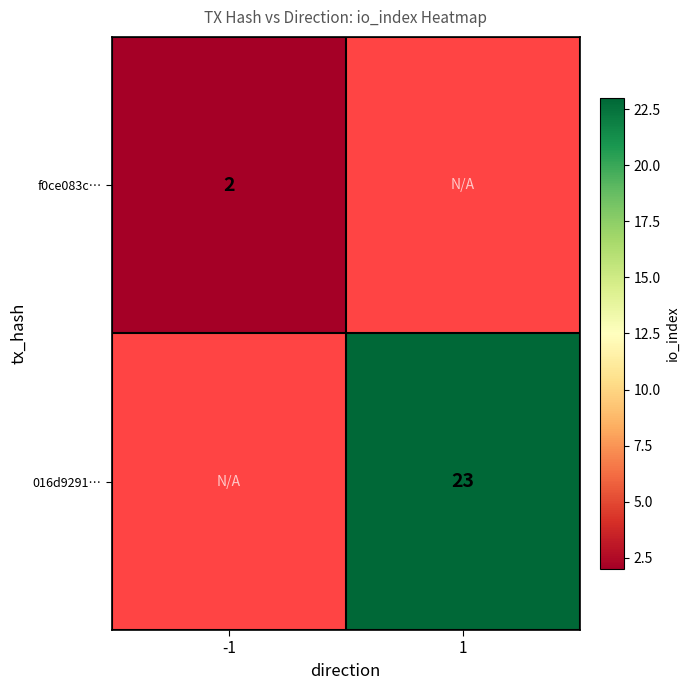

The value of f0ce083c… at -1 is 1. True or false?

False